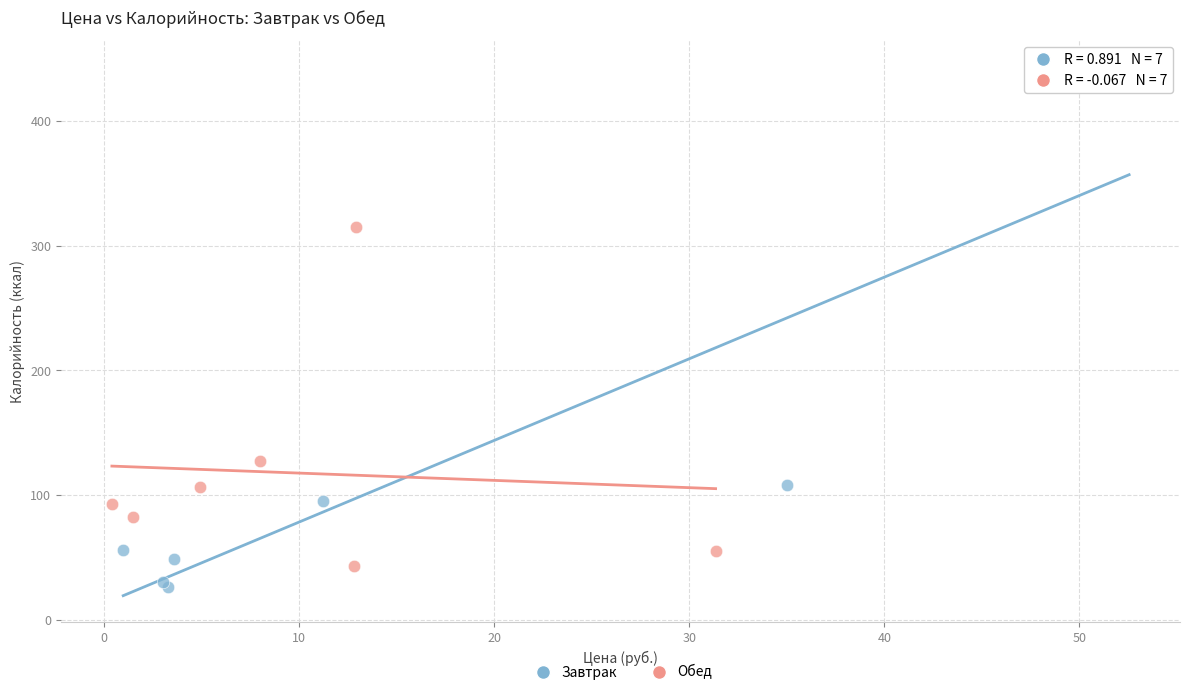

Which series reaches the maximum Y coordinate?

Завтрак